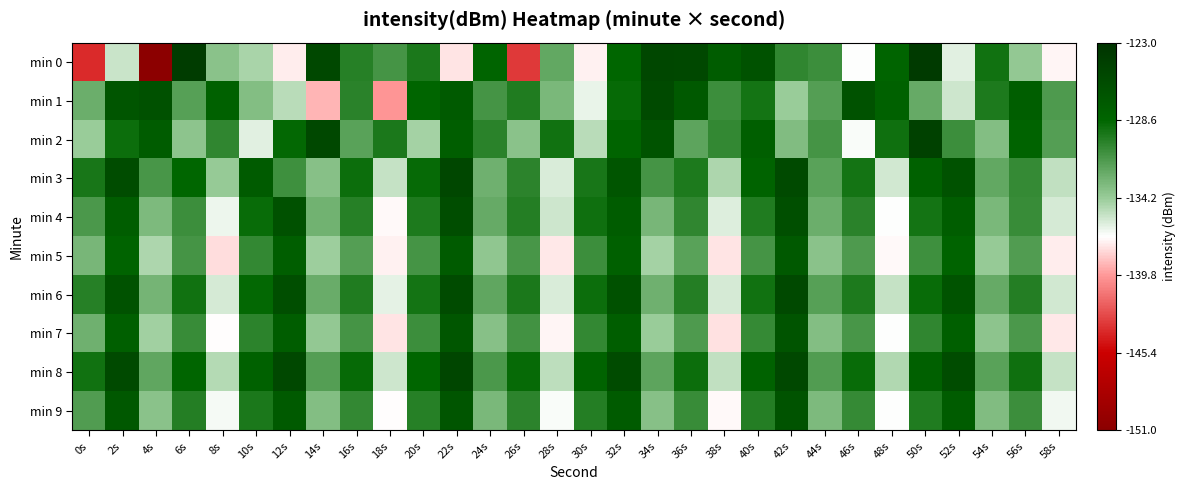

How many categories are shown in the chart?

30